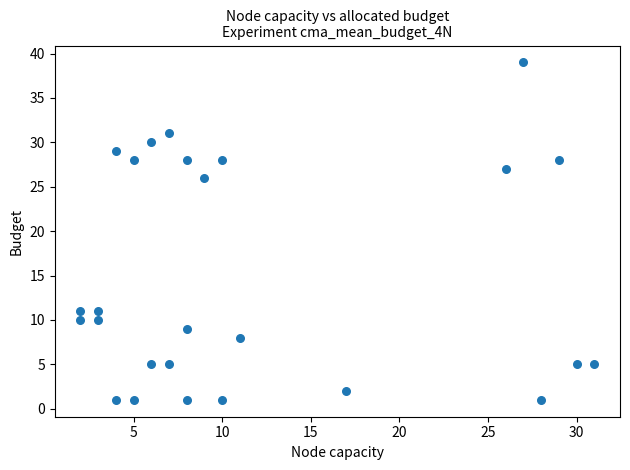

What is the range of X values (max minus min)?

29